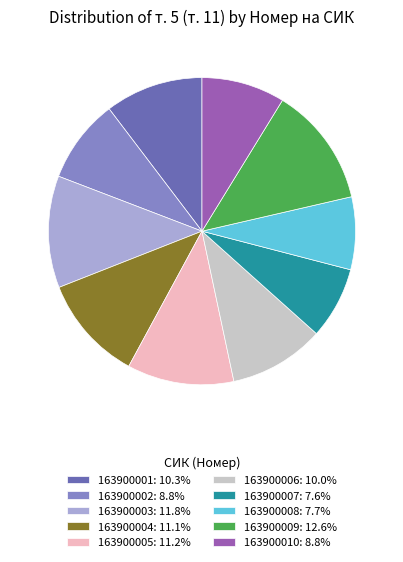

Is the sum of 163900002: 8.8% and 163900010: 8.8% greater than half?

No